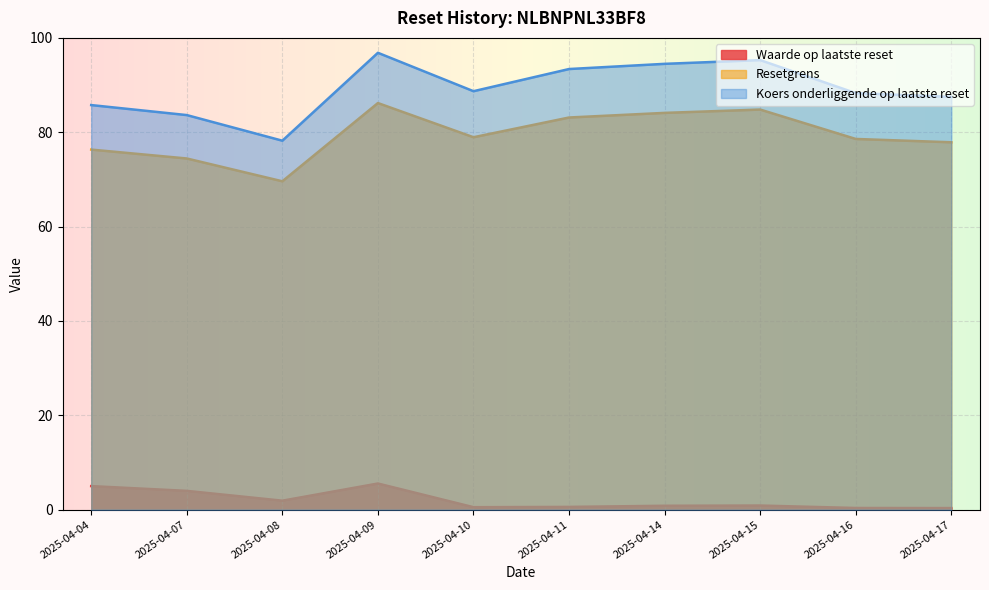

What is the spread (max minus min) of values at 2025-04-07?

79.7